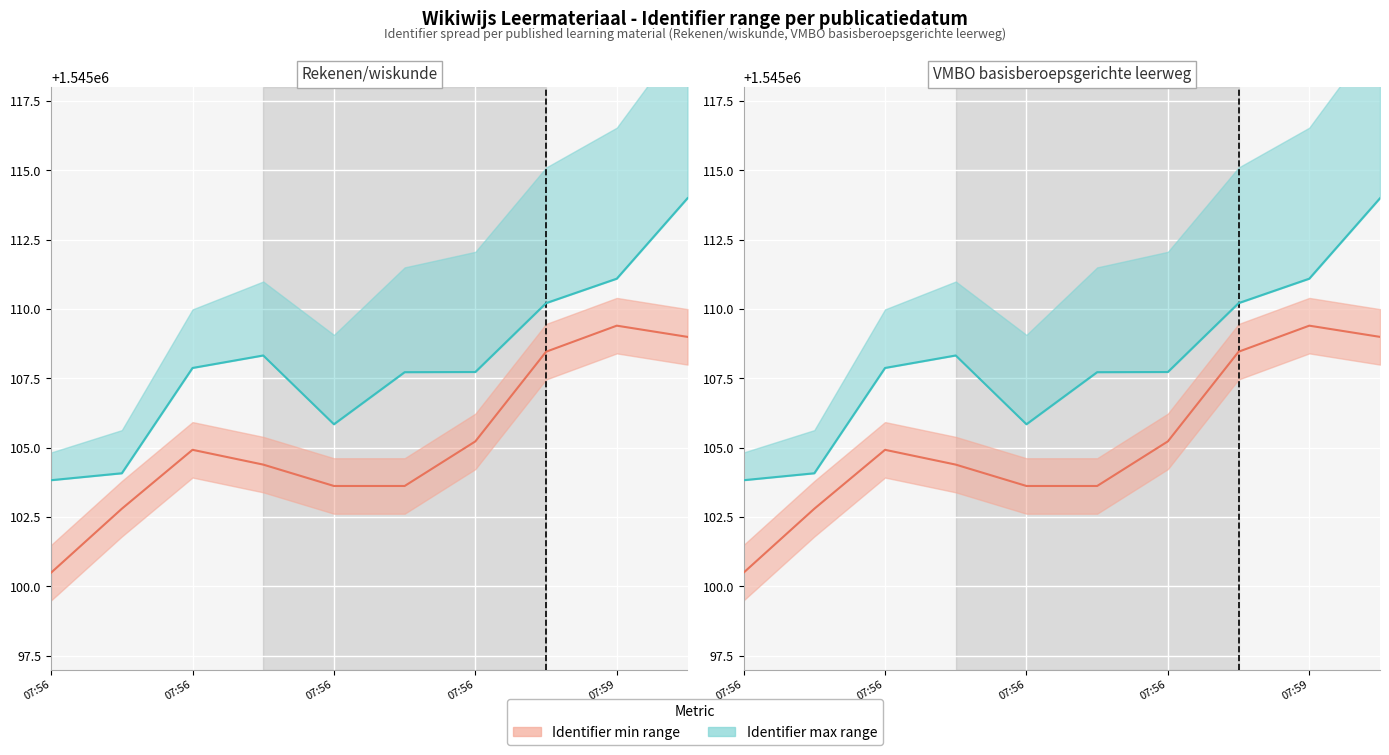

How many distinct data groups are displayed?

2